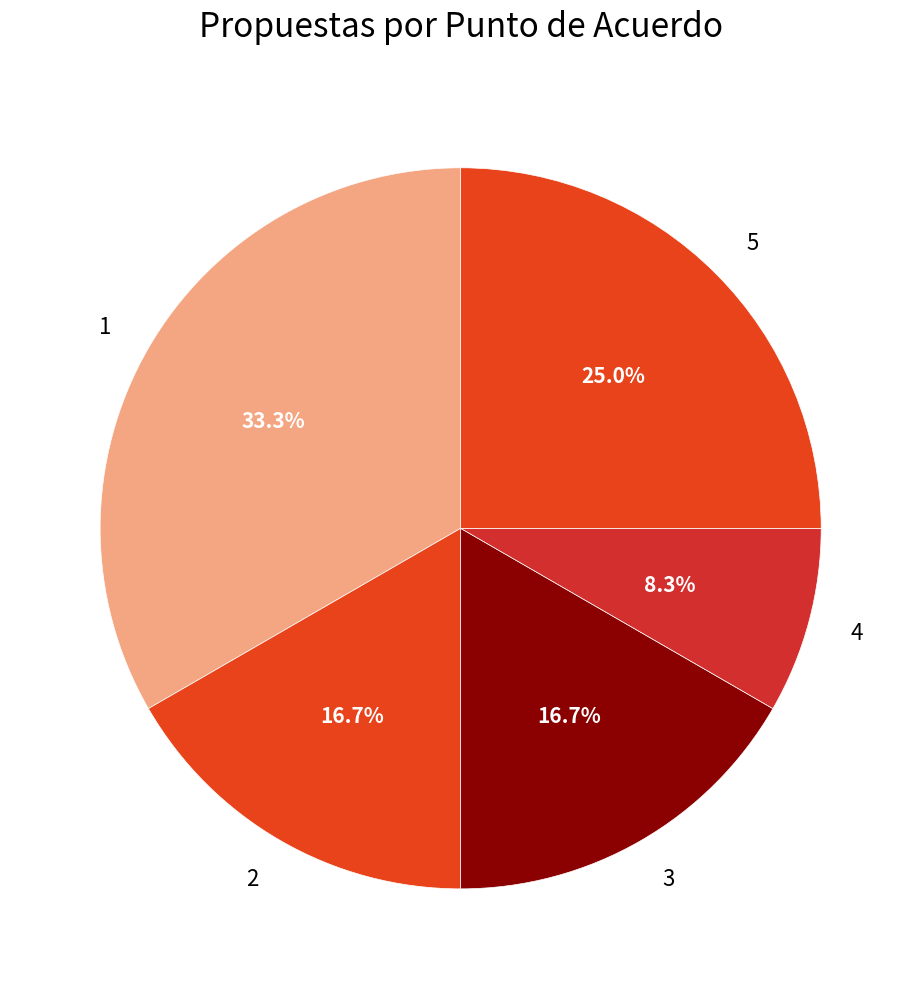

True or false: 1 accounts for 33% of the total.

True